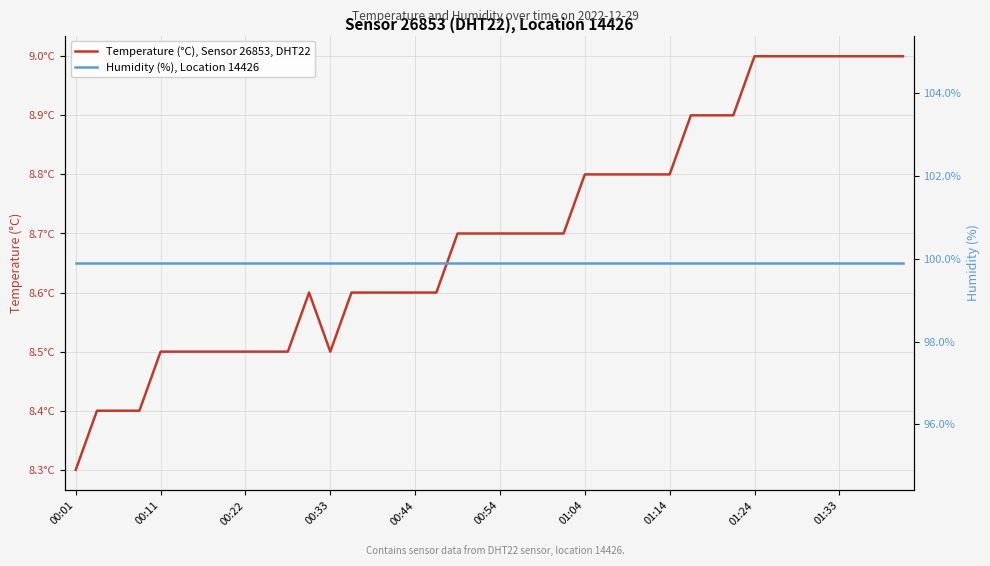

At how many categories does at least one series exceed 82?

40